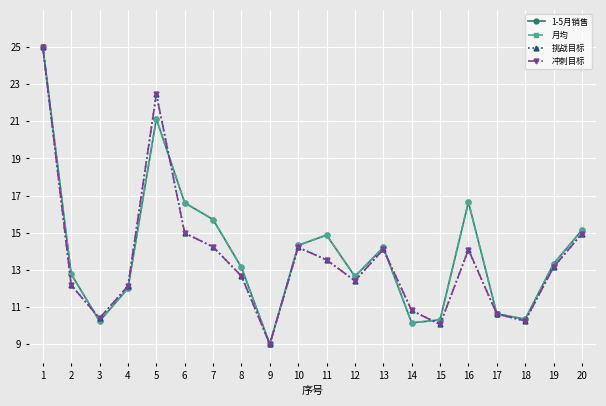

What is the highest value of the 挑战目标 series?

25.0